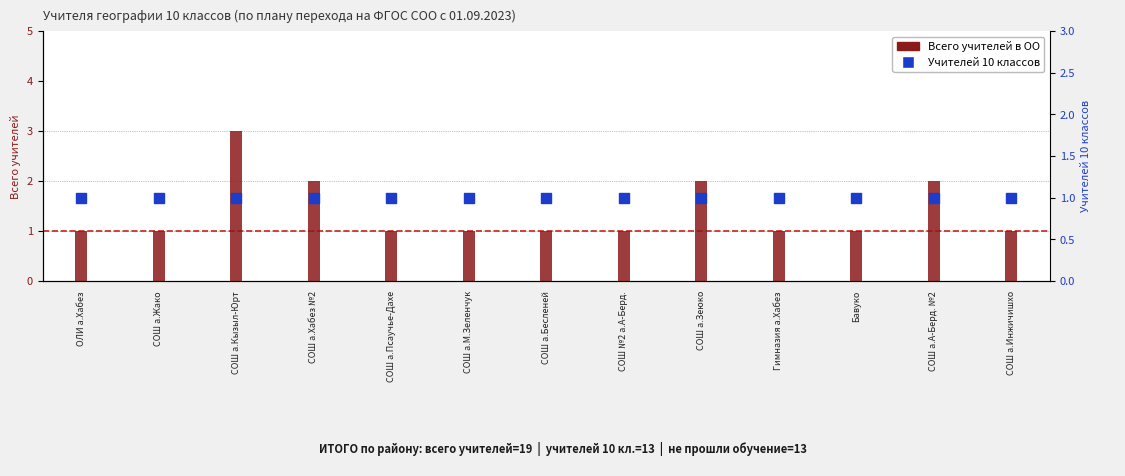

What is the total value across all series at СОШ а.Бесленей?

2